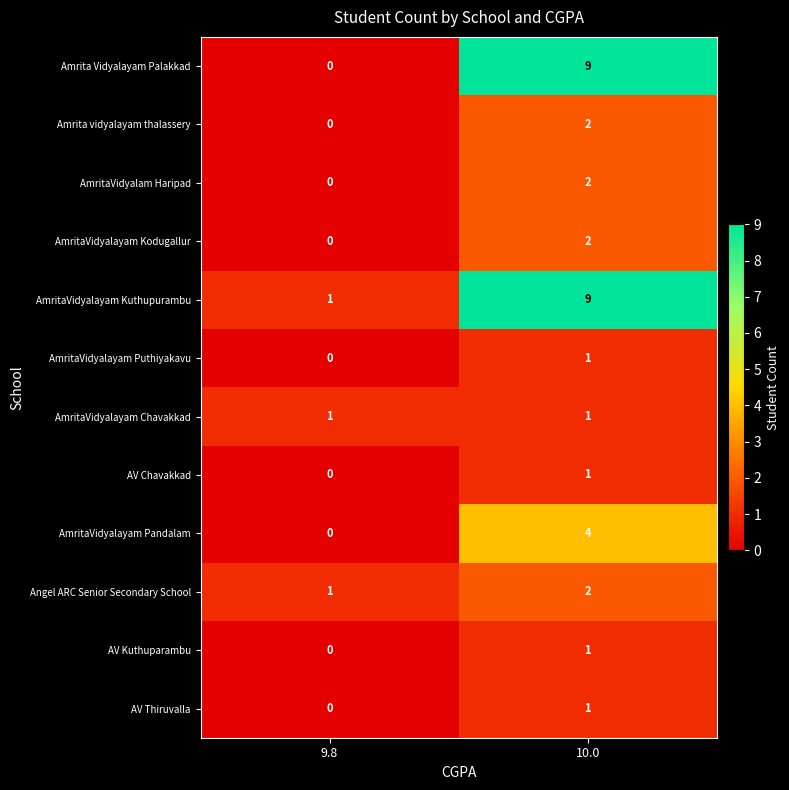

At which label is AmritaVidyalayam Puthiyakavu closest to 0?

9.8